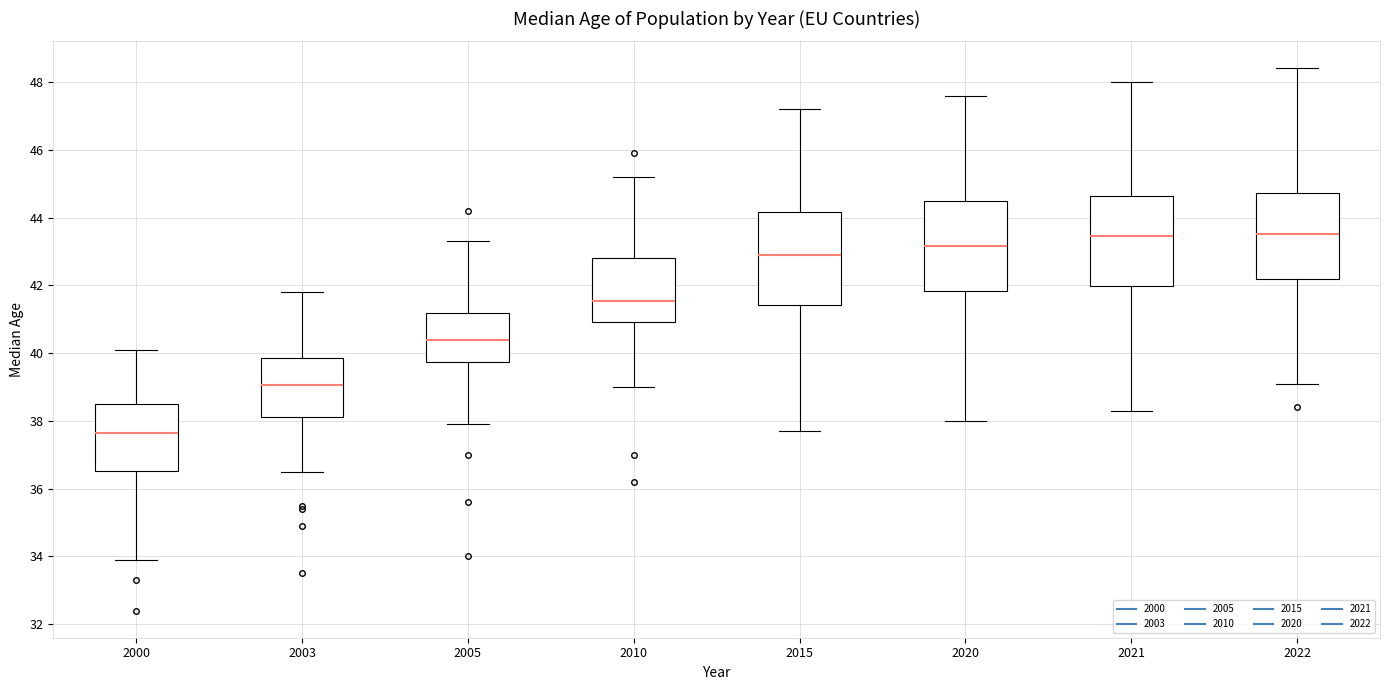

Where is the upper edge of the box at x = 2000 on the y-axis? The values are not printed on the chart, so give them approximately, as read against the axis.

38.6